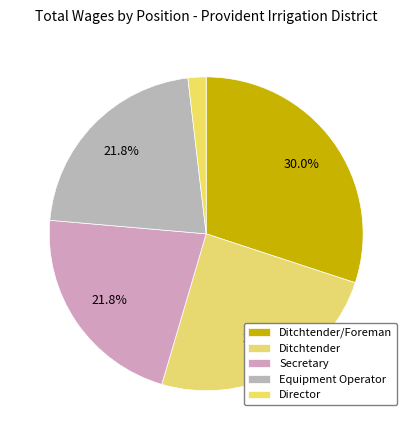

How many segments does this pie chart have?

5